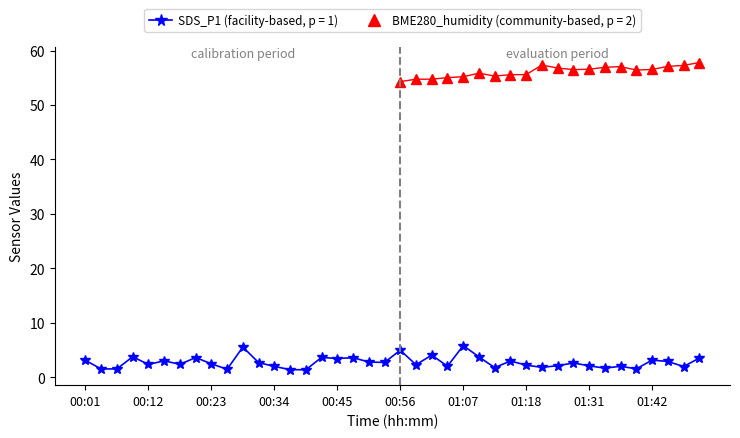

How many interior local peaks (higher than both neighbors) does the data have?

13